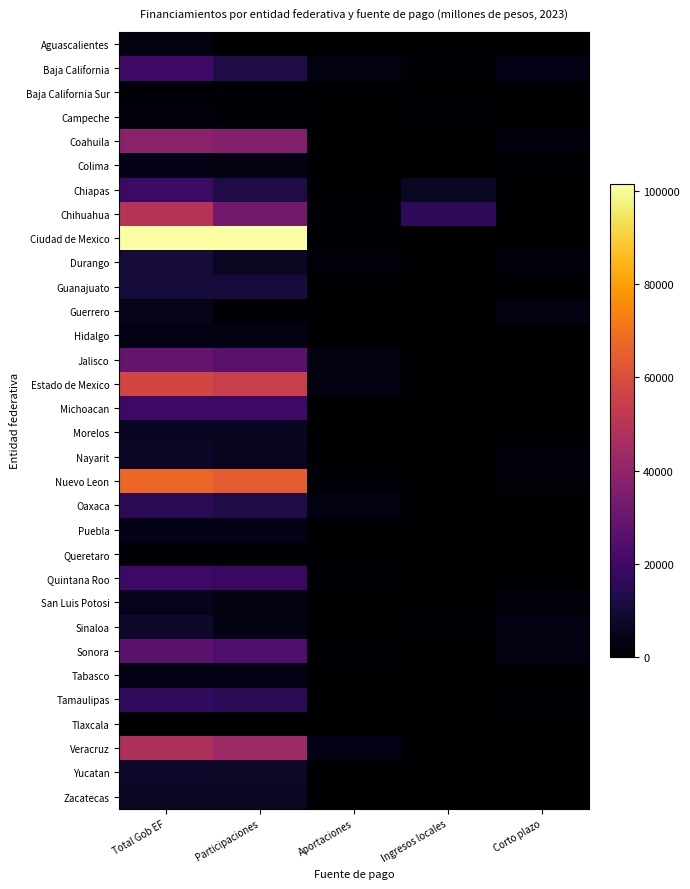

Reading right to left, what are all the values shown in this chart?

Aguascalientes: Corto plazo=0.0	Ingresos locales=0.0	Aportaciones=0.0	Participaciones=0.0	Total Gob EF=3126.1
Baja California: Corto plazo=4223.2	Ingresos locales=1025.0	Aportaciones=2985.0	Participaciones=11947.4	Total Gob EF=20180.6
Baja California Sur: Corto plazo=125.0	Ingresos locales=0.0	Aportaciones=0.0	Participaciones=1284.5	Total Gob EF=1409.5
Campeche: Corto plazo=0.0	Ingresos locales=738.4	Aportaciones=0.0	Participaciones=1411.5	Total Gob EF=2149.9
Coahuila: Corto plazo=2000.0	Ingresos locales=0.0	Aportaciones=0.0	Participaciones=36185.3	Total Gob EF=38185.3
Colima: Corto plazo=470.0	Ingresos locales=0.0	Aportaciones=62.4	Participaciones=3511.1	Total Gob EF=4043.5
Chiapas: Corto plazo=0.0	Ingresos locales=6680.6	Aportaciones=0.0	Participaciones=12688.6	Total Gob EF=19369.3
Chihuahua: Corto plazo=41.6	Ingresos locales=15758.4	Aportaciones=1327.9	Participaciones=32444.7	Total Gob EF=49572.6
Ciudad de Mexico: Corto plazo=0.0	Ingresos locales=0.0	Aportaciones=0.0	Participaciones=101606.4	Total Gob EF=101606.4
Durango: Corto plazo=2085.6	Ingresos locales=0.0	Aportaciones=1723.0	Participaciones=6425.1	Total Gob EF=10233.6
Guanajuato: Corto plazo=0.0	Ingresos locales=0.0	Aportaciones=0.0	Participaciones=10552.0	Total Gob EF=10552.0
Guerrero: Corto plazo=3770.0	Ingresos locales=0.0	Aportaciones=0.0	Participaciones=879.9	Total Gob EF=4649.9
Hidalgo: Corto plazo=0.0	Ingresos locales=0.0	Aportaciones=0.0	Participaciones=3398.5	Total Gob EF=3398.5
Jalisco: Corto plazo=0.0	Ingresos locales=0.0	Aportaciones=2902.6	Participaciones=26423.6	Total Gob EF=29326.2
Estado de Mexico: Corto plazo=0.0	Ingresos locales=0.0	Aportaciones=2803.0	Participaciones=54373.2	Total Gob EF=57176.2
Michoacan: Corto plazo=233.3	Ingresos locales=0.0	Aportaciones=306.8	Participaciones=19161.9	Total Gob EF=19702.0
Morelos: Corto plazo=0.0	Ingresos locales=0.0	Aportaciones=0.0	Participaciones=6272.7	Total Gob EF=6272.7
Nayarit: Corto plazo=1662.3	Ingresos locales=0.0	Aportaciones=0.0	Participaciones=5221.5	Total Gob EF=6883.7
Nuevo Leon: Corto plazo=1712.2	Ingresos locales=0.0	Aportaciones=1446.2	Participaciones=64271.4	Total Gob EF=67429.9
Oaxaca: Corto plazo=0.0	Ingresos locales=0.0	Aportaciones=2874.2	Participaciones=12383.7	Total Gob EF=15257.8
Puebla: Corto plazo=0.0	Ingresos locales=0.0	Aportaciones=0.0	Participaciones=4349.6	Total Gob EF=4349.6
Queretaro: Corto plazo=0.0	Ingresos locales=0.0	Aportaciones=0.0	Participaciones=1537.2	Total Gob EF=1537.2
Quintana Roo: Corto plazo=0.0	Ingresos locales=0.0	Aportaciones=784.0	Participaciones=18541.9	Total Gob EF=19325.9
San Luis Potosi: Corto plazo=1650.0	Ingresos locales=0.0	Aportaciones=0.0	Participaciones=3145.8	Total Gob EF=4795.8
Sinaloa: Corto plazo=3837.5	Ingresos locales=679.9	Aportaciones=0.0	Participaciones=3379.9	Total Gob EF=7897.3
Sonora: Corto plazo=2850.0	Ingresos locales=0.0	Aportaciones=600.0	Participaciones=23448.1	Total Gob EF=26898.1
Tabasco: Corto plazo=0.0	Ingresos locales=0.0	Aportaciones=0.0	Participaciones=3356.3	Total Gob EF=3356.3
Tamaulipas: Corto plazo=1300.0	Ingresos locales=0.0	Aportaciones=0.0	Participaciones=15273.0	Total Gob EF=16573.0
Tlaxcala: Corto plazo=0.0	Ingresos locales=0.0	Aportaciones=0.0	Participaciones=0.0	Total Gob EF=0.0
Veracruz: Corto plazo=0.0	Ingresos locales=0.0	Aportaciones=3993.4	Participaciones=43235.0	Total Gob EF=47228.4
Yucatan: Corto plazo=297.3	Ingresos locales=0.0	Aportaciones=0.0	Participaciones=7524.4	Total Gob EF=7821.7
Zacatecas: Corto plazo=39.2	Ingresos locales=0.0	Aportaciones=0.0	Participaciones=6660.0	Total Gob EF=6699.2